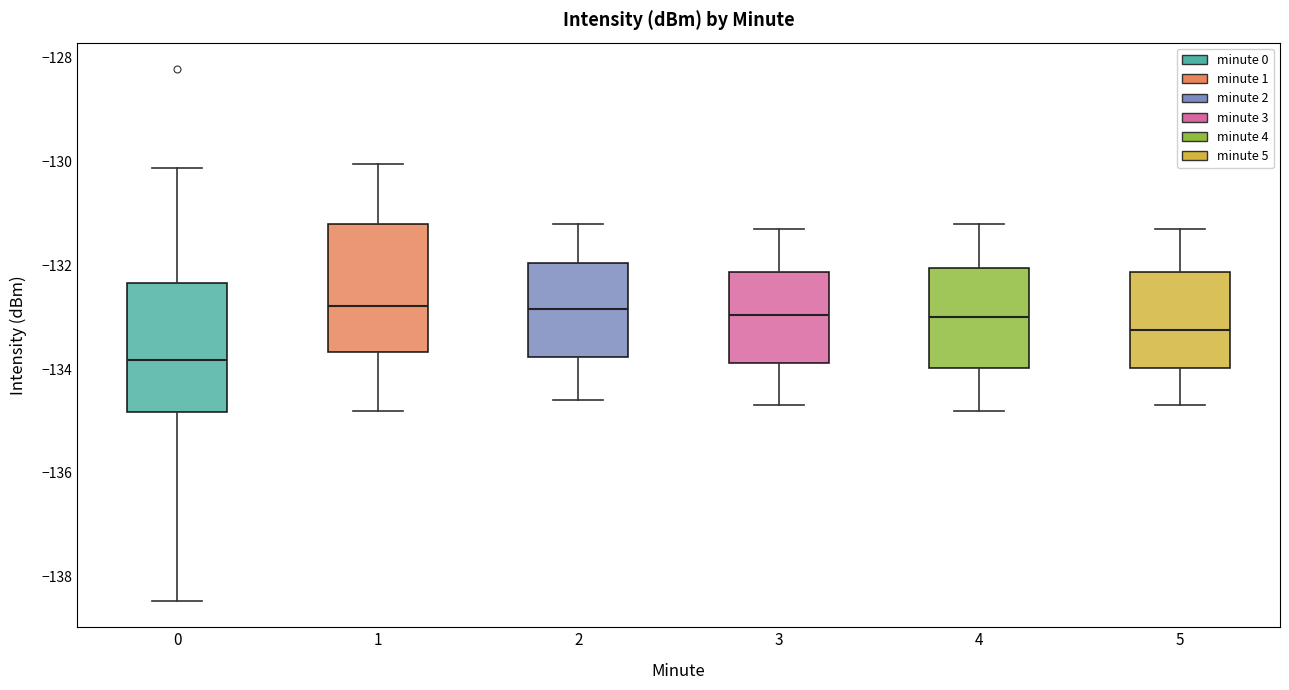

Reading left to right, read every box against the y-axis: the position of its median line, the range the box covers, and the ends of its whiskers. The values are not printed on the chart, so give them approximately, as read against the axis.

0: median -133.8, box -134.8 to -132.4, whiskers -138.4 to -130.2
1: median -132.8, box -133.6 to -131.2, whiskers -134.8 to -130.0
2: median -132.8, box -133.8 to -132.0, whiskers -134.6 to -131.2
3: median -133.0, box -133.8 to -132.2, whiskers -134.6 to -131.2
4: median -133.0, box -134.0 to -132.0, whiskers -134.8 to -131.2
5: median -133.2, box -134.0 to -132.2, whiskers -134.6 to -131.2